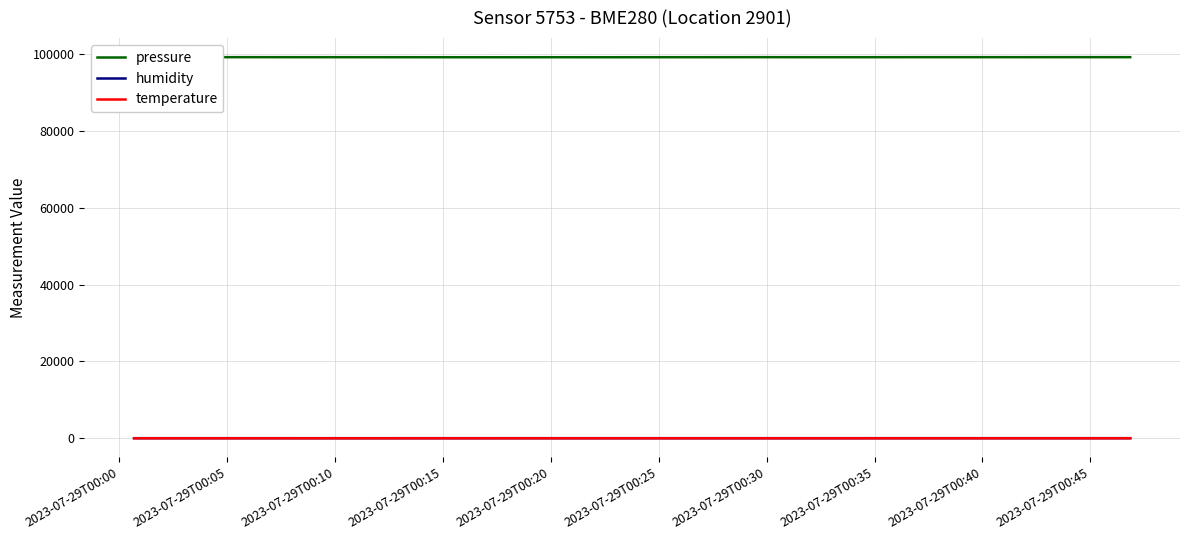

Which series has the largest range (max minus min)?

pressure